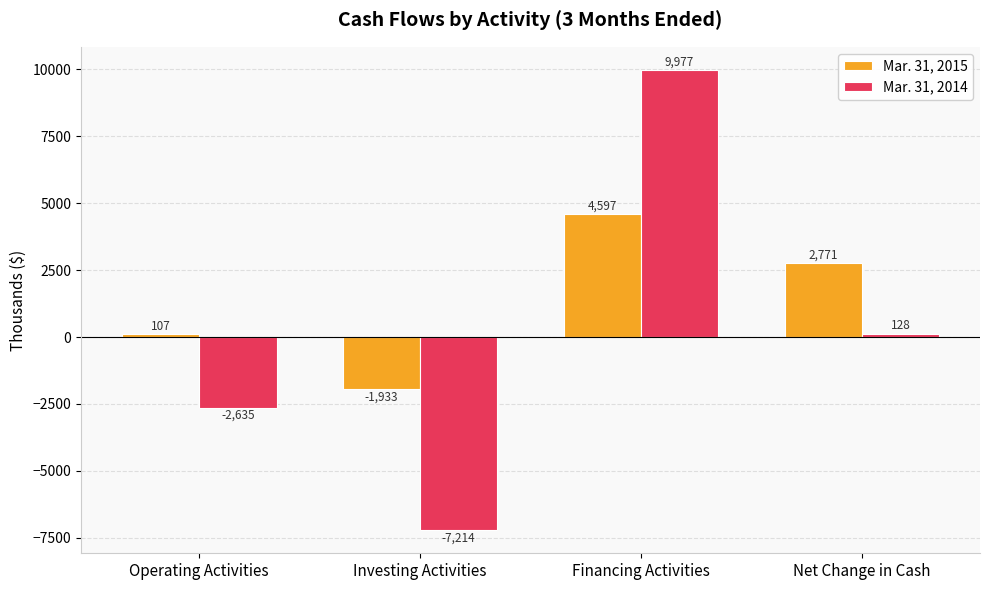

Which series has the largest range (max minus min)?

Mar. 31, 2014